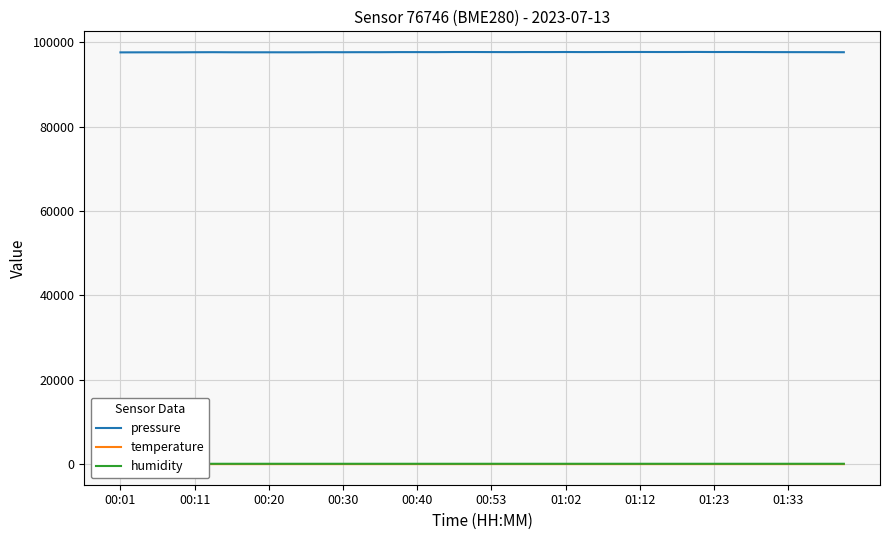

What is the sum of all pressure values?

3906946.3